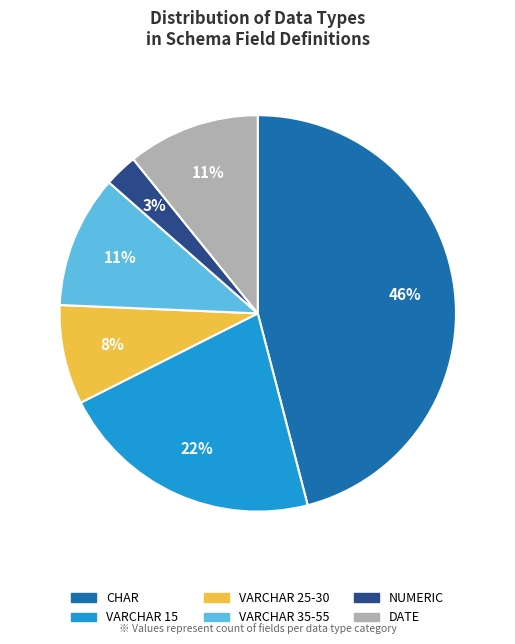

Is it true that VARCHAR 25-30 is 1% of the pie?

False